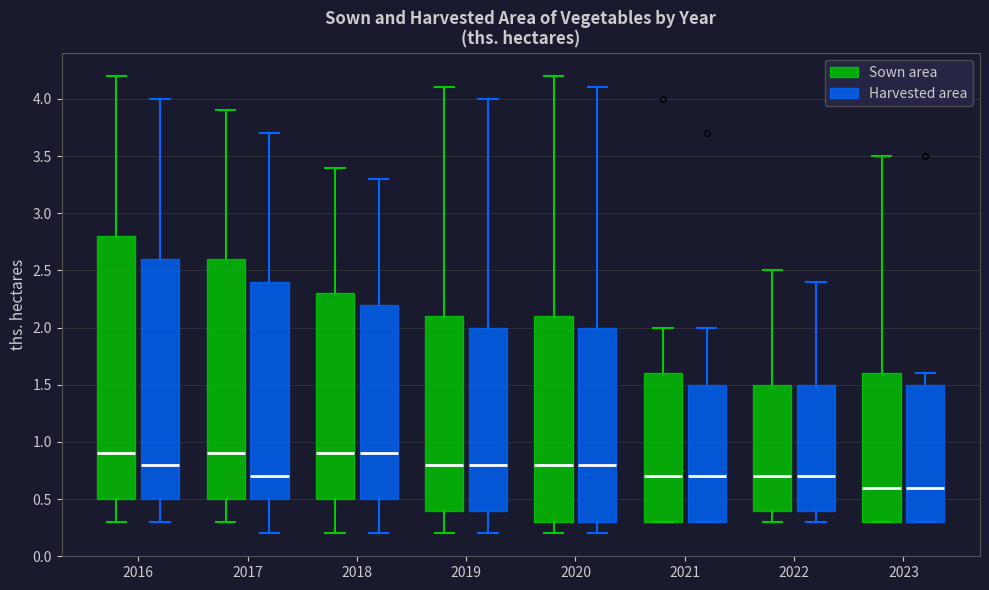

Reading left to right, transcribe this box plot: for each box, give where its median line is, the range the box spans, and where its two whiskers end, as read against the y-axis. The values are not printed on the chart, so give them approximately, as read against the axis.

2016 (Sown area): median 0.9, box 0.5 to 2.8, whiskers 0.3 to 4.2
2016 (Harvested area): median 0.8, box 0.5 to 2.6, whiskers 0.3 to 4.0
2017 (Sown area): median 0.9, box 0.5 to 2.6, whiskers 0.3 to 3.9
2017 (Harvested area): median 0.7, box 0.5 to 2.4, whiskers 0.2 to 3.7
2018 (Sown area): median 0.9, box 0.5 to 2.3, whiskers 0.2 to 3.4
2018 (Harvested area): median 0.9, box 0.5 to 2.2, whiskers 0.2 to 3.3
2019 (Sown area): median 0.8, box 0.4 to 2.1, whiskers 0.2 to 4.1
2019 (Harvested area): median 0.8, box 0.4 to 2.0, whiskers 0.2 to 4.0
2020 (Sown area): median 0.8, box 0.3 to 2.1, whiskers 0.2 to 4.2
2020 (Harvested area): median 0.8, box 0.3 to 2.0, whiskers 0.2 to 4.1
2021 (Sown area): median 0.7, box 0.3 to 1.6, whiskers 0.3 to 2.0
2021 (Harvested area): median 0.7, box 0.3 to 1.5, whiskers 0.3 to 2.0
2022 (Sown area): median 0.7, box 0.4 to 1.5, whiskers 0.3 to 2.5
2022 (Harvested area): median 0.7, box 0.4 to 1.5, whiskers 0.3 to 2.4
2023 (Sown area): median 0.6, box 0.3 to 1.6, whiskers 0.3 to 3.5
2023 (Harvested area): median 0.6, box 0.3 to 1.5, whiskers 0.3 to 1.6